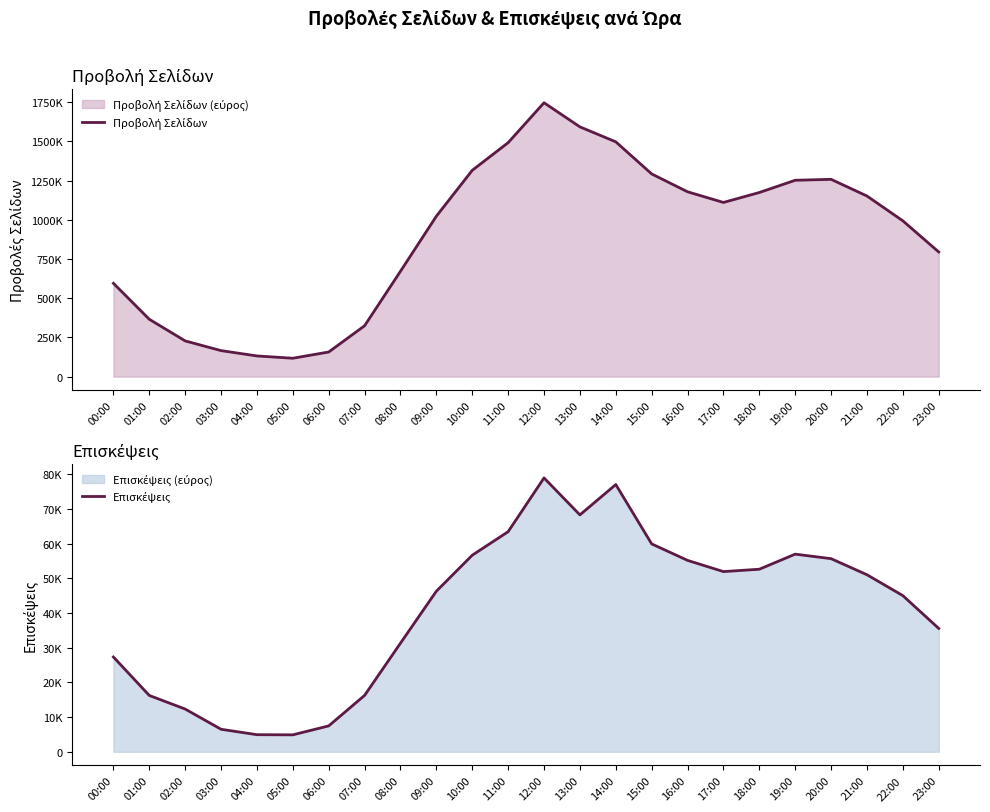

Which category has the highest value in the Προβολή Σελίδων series?

12:00